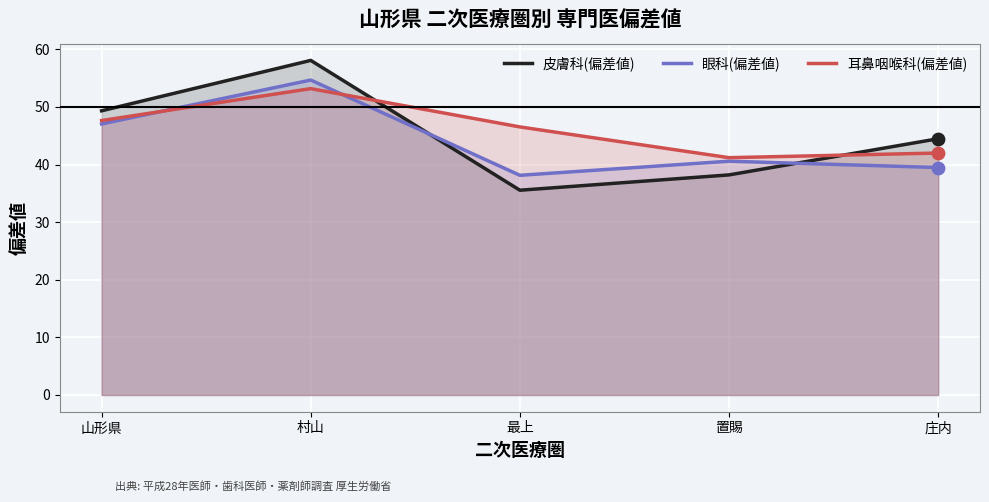

What is the total value across all series at 庄内?

126.0